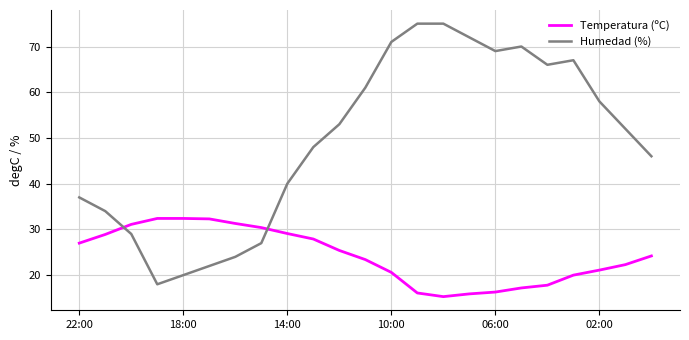

List the series in order of their overall mean, lowest first.

Temperatura (ºC), Humedad (%)